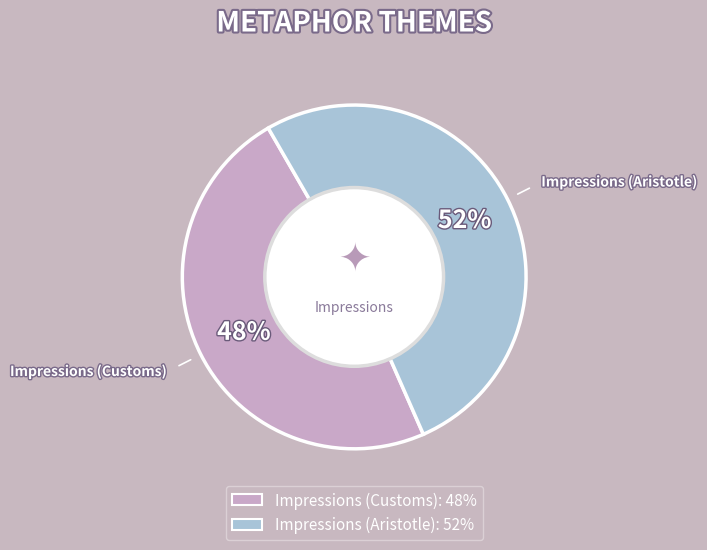

To the nearest percent, what is the combined percentage of Impressions (Customs) and Impressions (Aristotle)?

100%